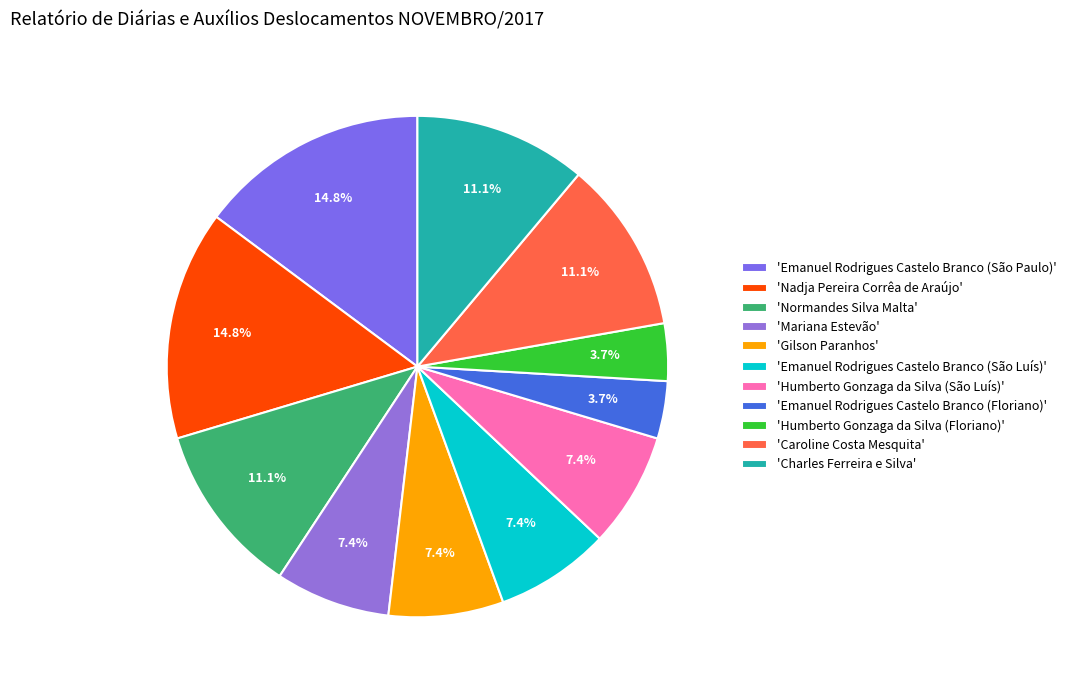

How many slices are in this pie chart?

11